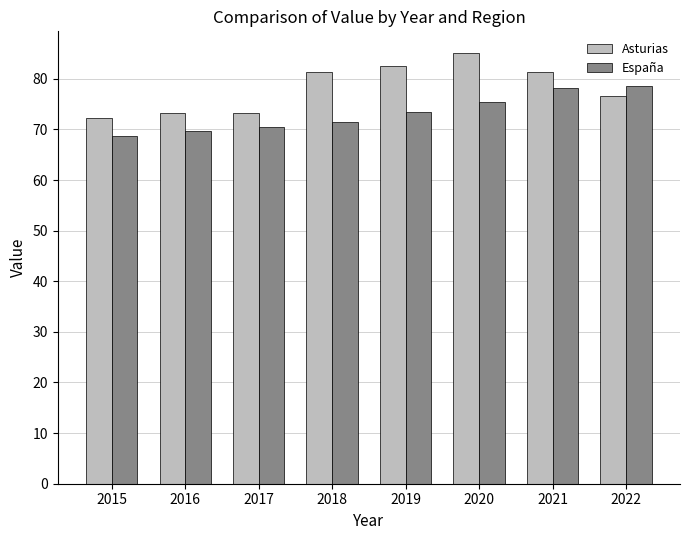

Are the bars grouped side by side (vs. stacked)?

Yes